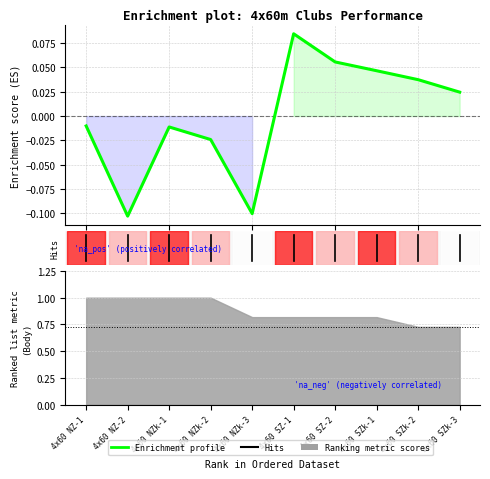

Rank the categories by value from highest to lowest.

4x60 SZ-1, 4x60 SZ-2, 4x60 SZk-1, 4x60 SZk-2, 4x60 SZk-3, 4x60 NZ-1, 4x60 NZk-1, 4x60 NZk-2, 4x60 NZk-3, 4x60 NZ-2